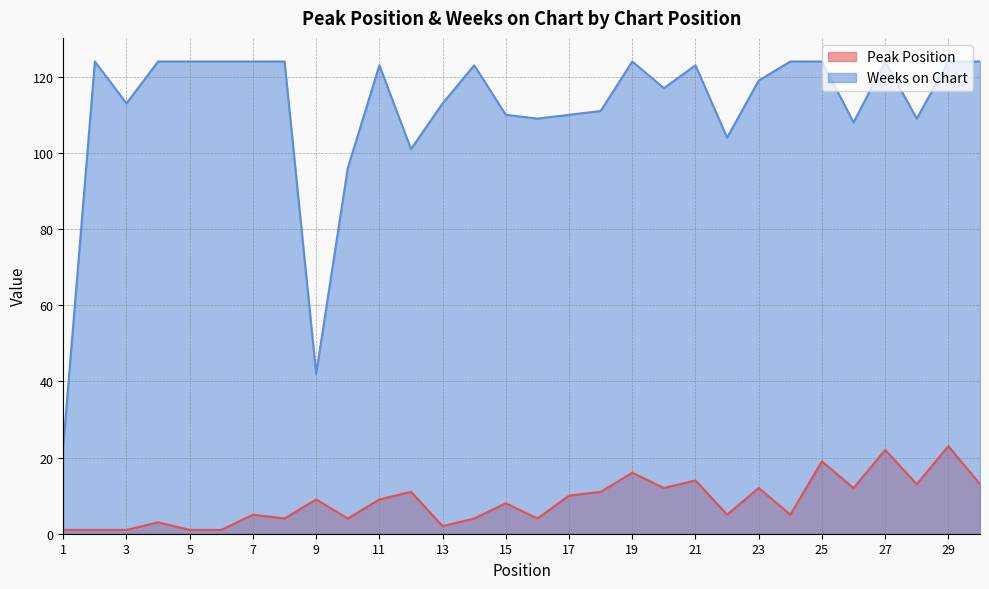

Count the number of data series in this chart.

2